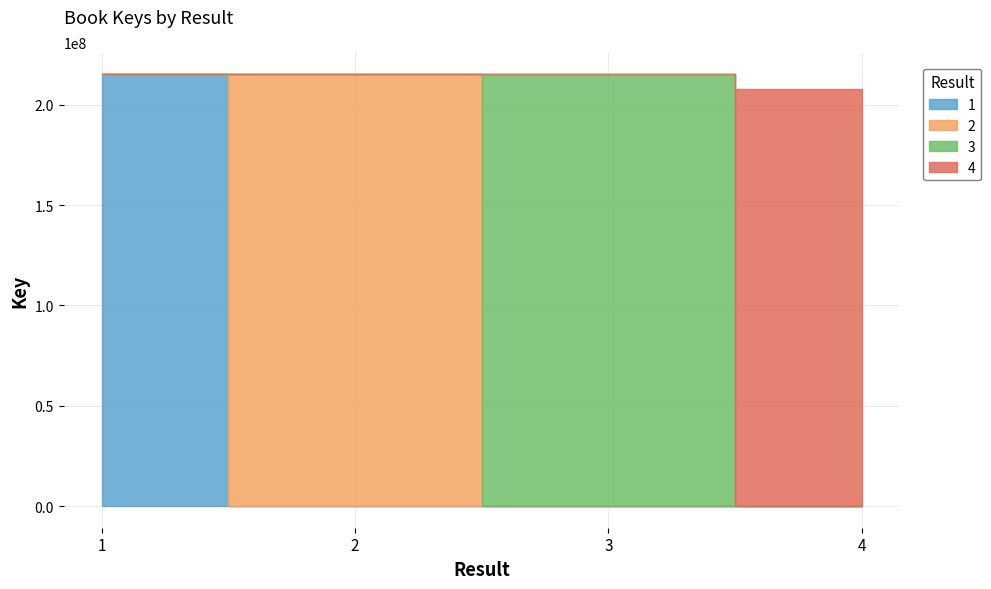

What is the difference between the maximum and minimum values?

7513530